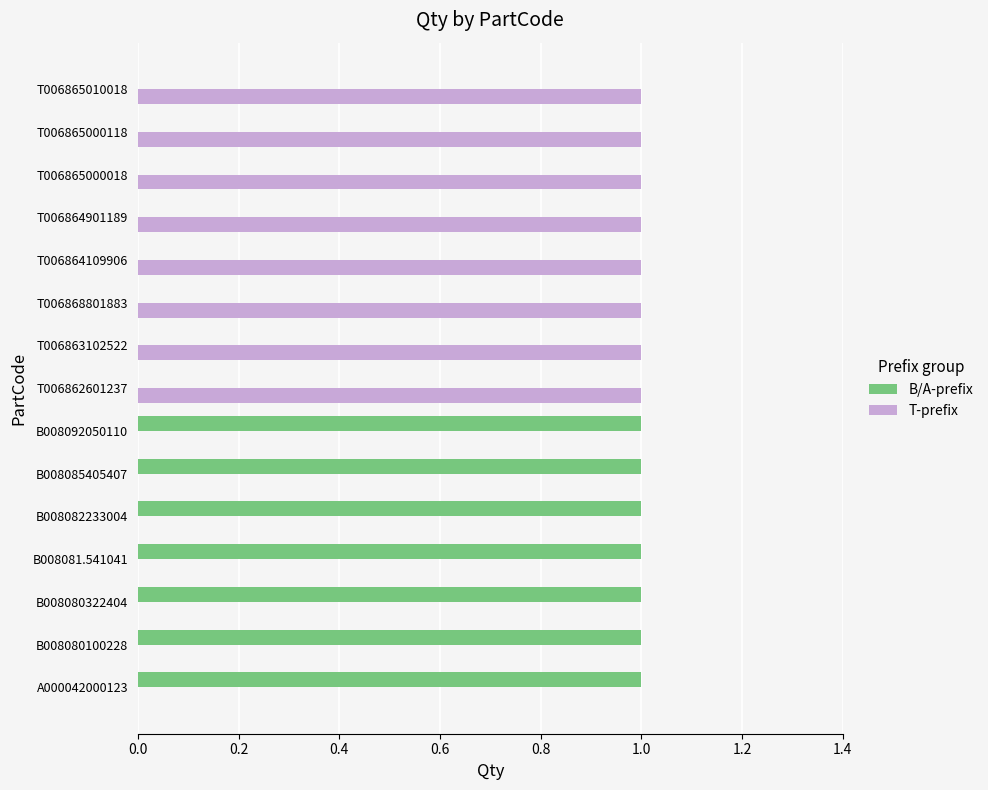

What is the sum of all T-prefix values?

8